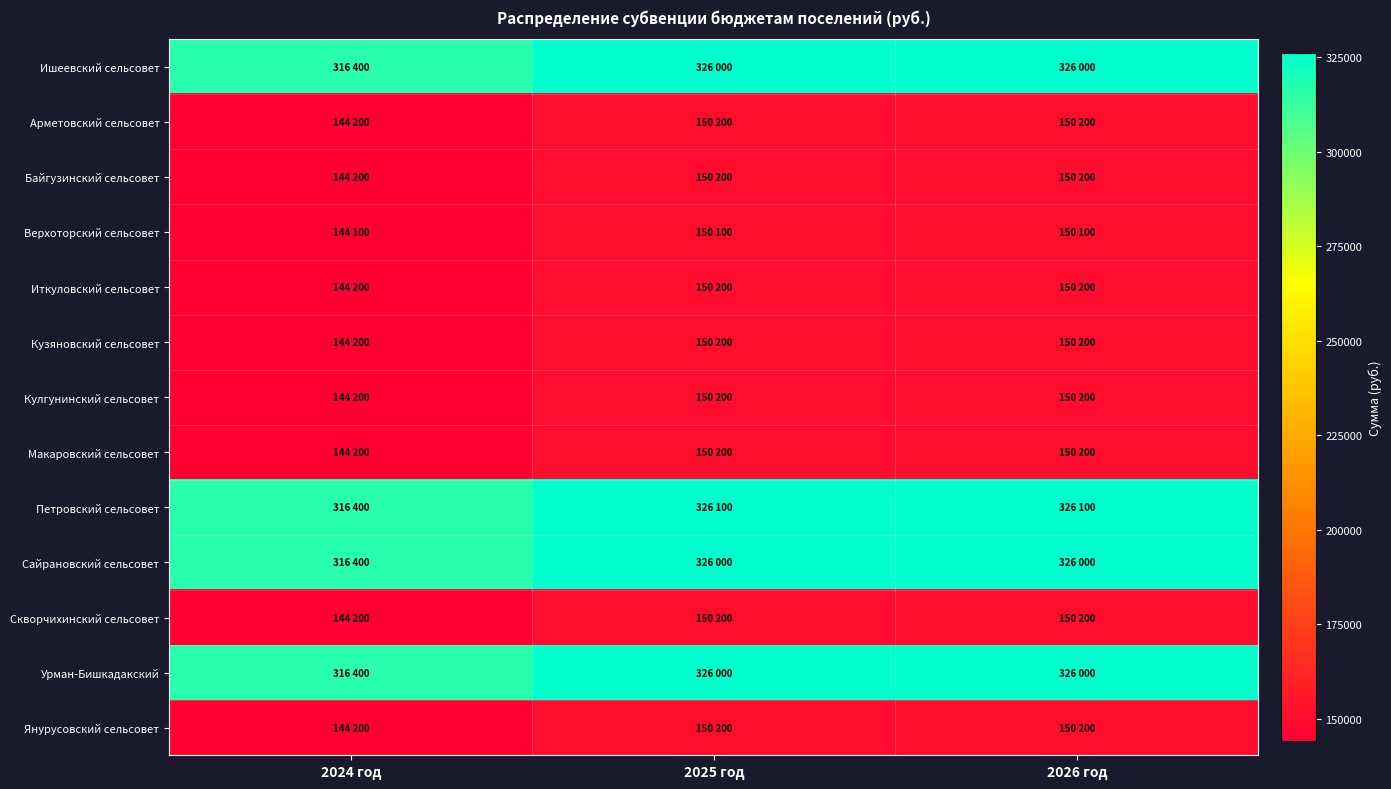

At how many categories does at least one series exceed 196965?

3